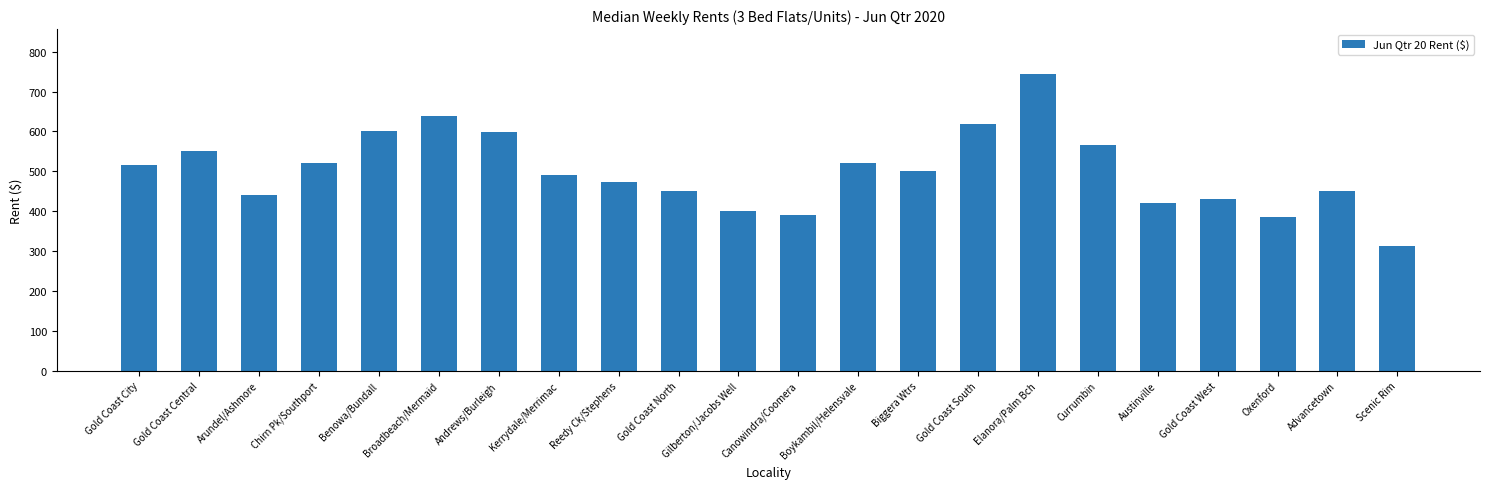

The value at Broadbeach/Mermaid is 640.0. True or false?

True